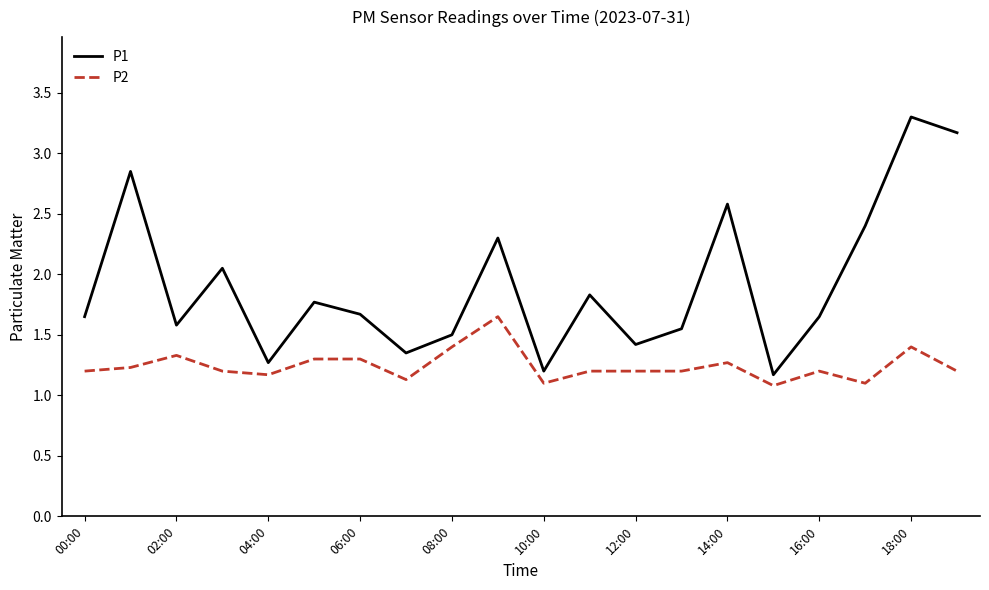

True or false: P1 and P2 intersect in this chart.

False